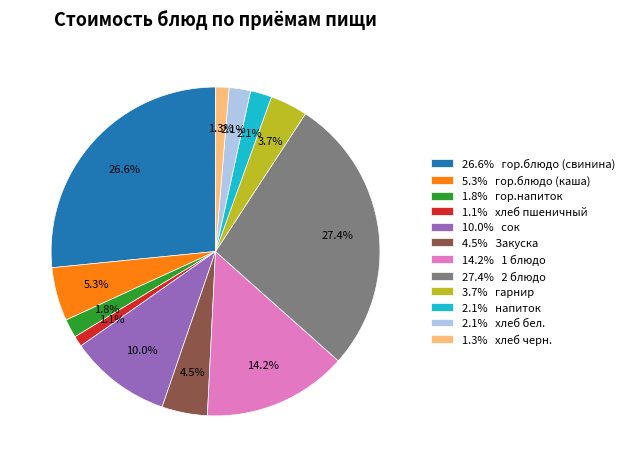

Which category has the biggest portion of the pie?

27.4% 2 блюдо